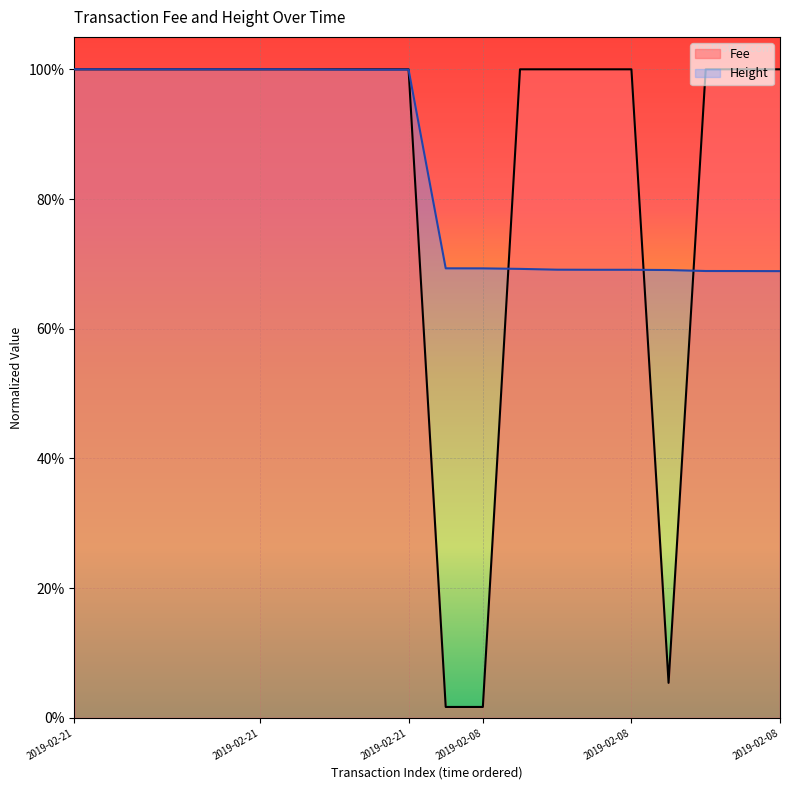

At how many categories does at least one series exceed 0?

20